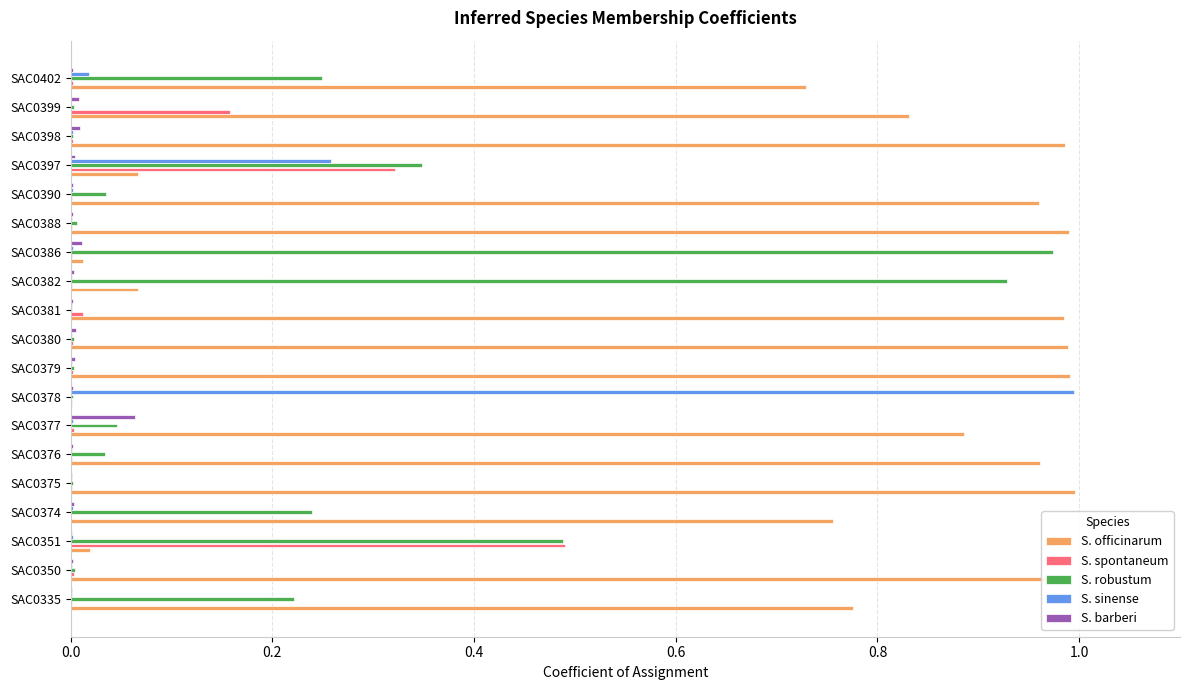

The value of S. robustum at SAC0379 is 0.0. True or false?

True